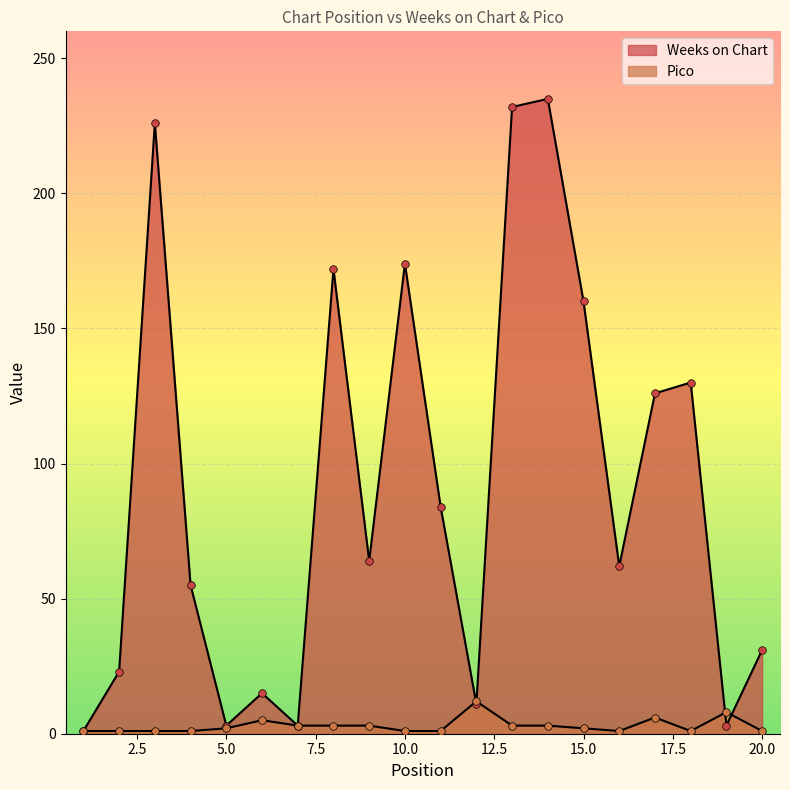

What is the total value across all series at 14?

238